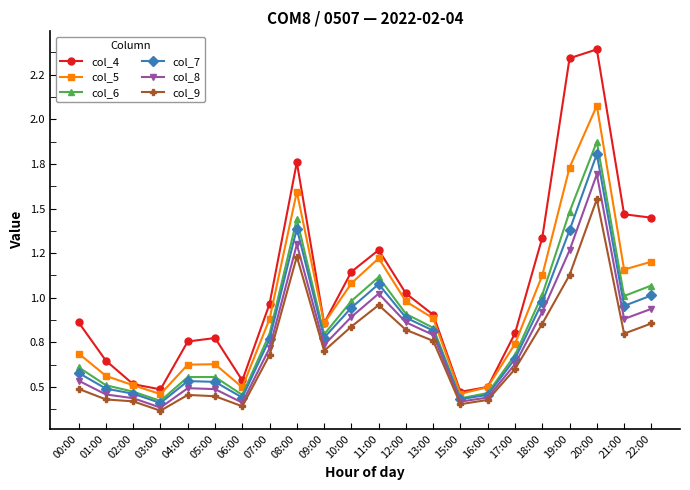

What are all the series names shown in the legend?

col_4, col_5, col_6, col_7, col_8, col_9